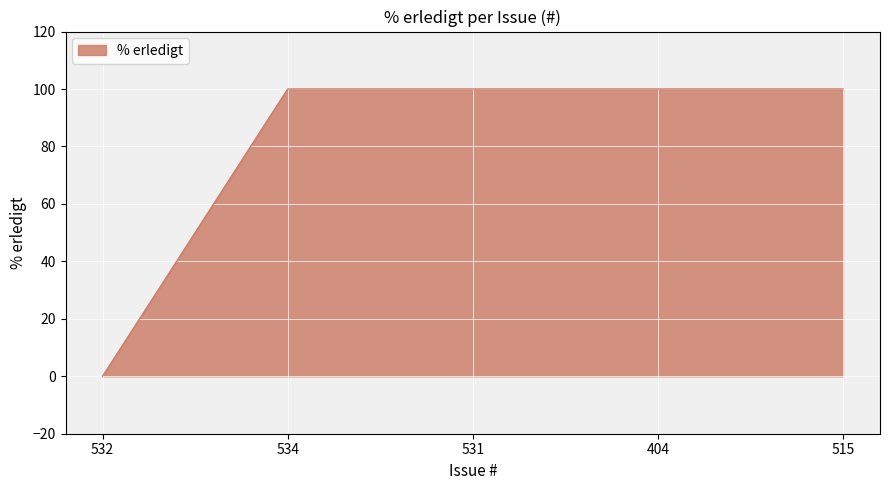

Reading left to right, transcribe all the data shown in this chart.

532=0	534=100	531=100	404=100	515=100